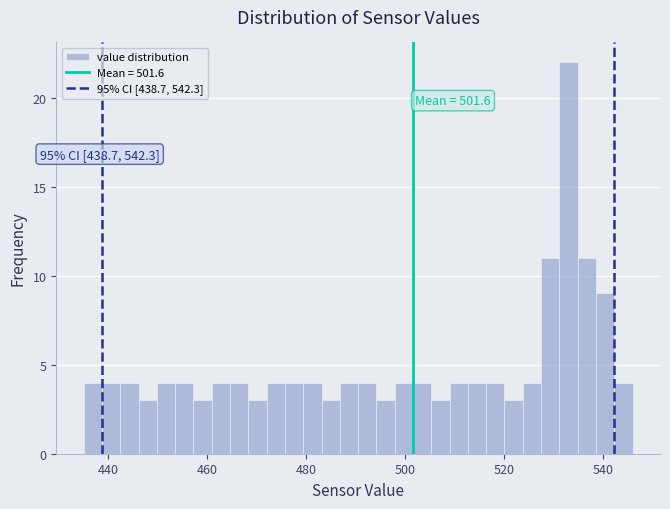

Around what value on the x-axis is the tallest bar? Give the approximate position of its centre, as read against the axis.

534